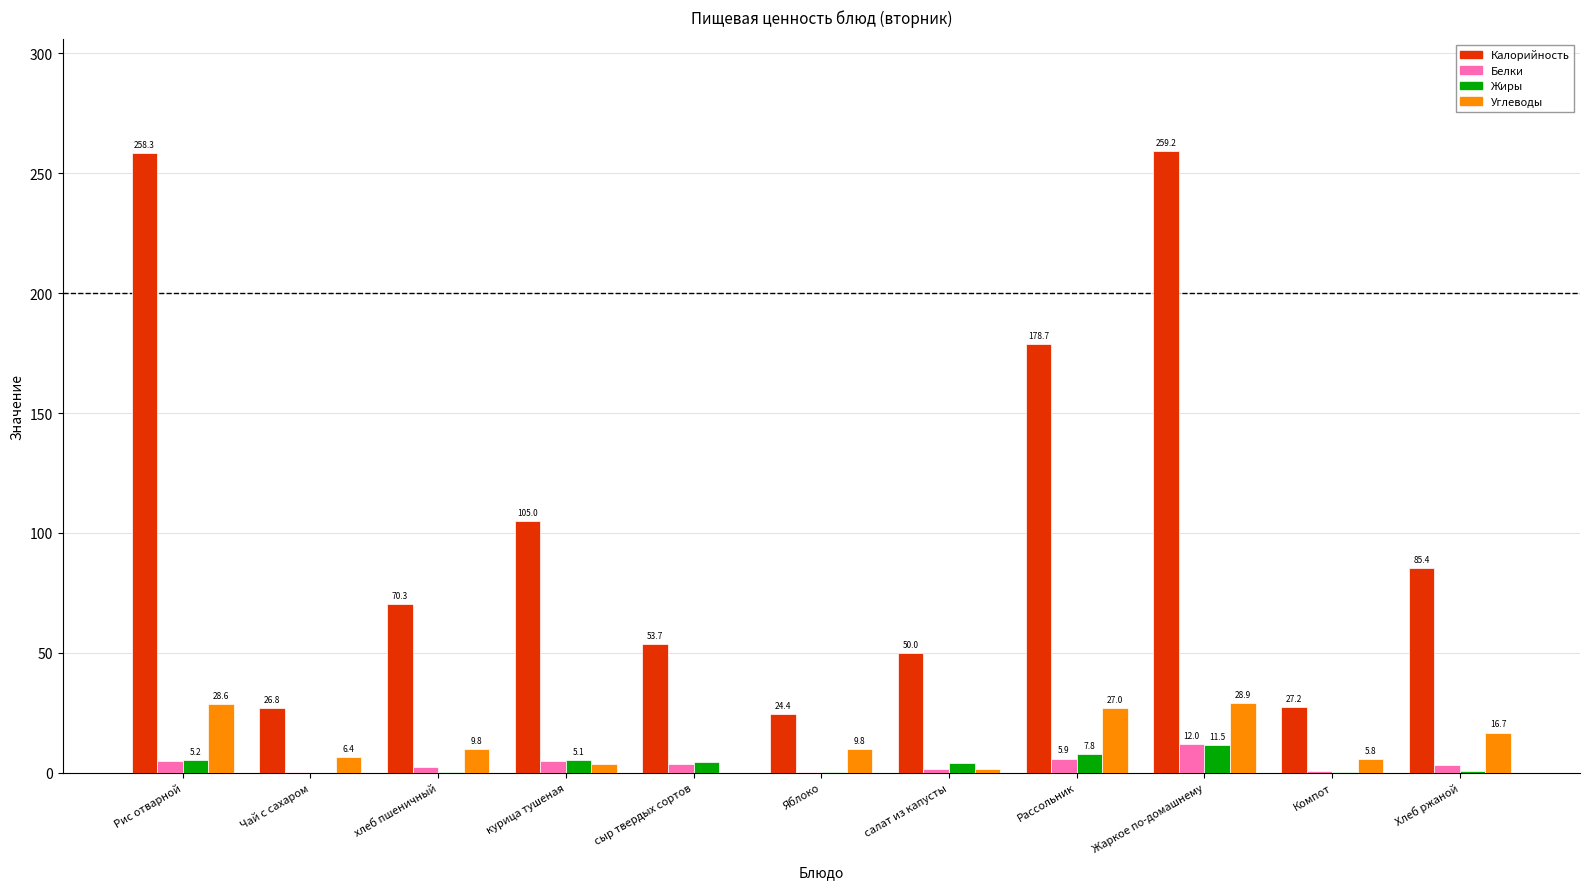

Where is Углеводы nearest to the value 14?

Хлеб ржаной